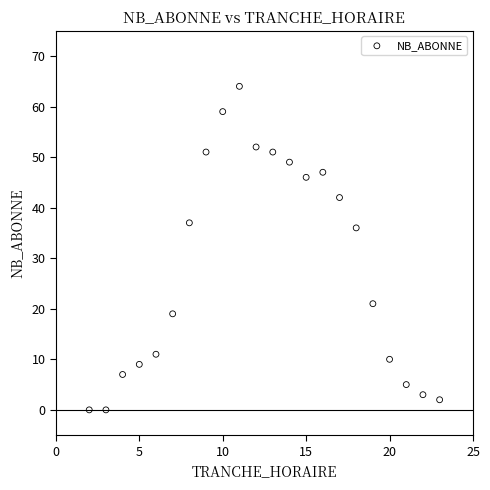

What is the range of Y values (max minus min)?

64